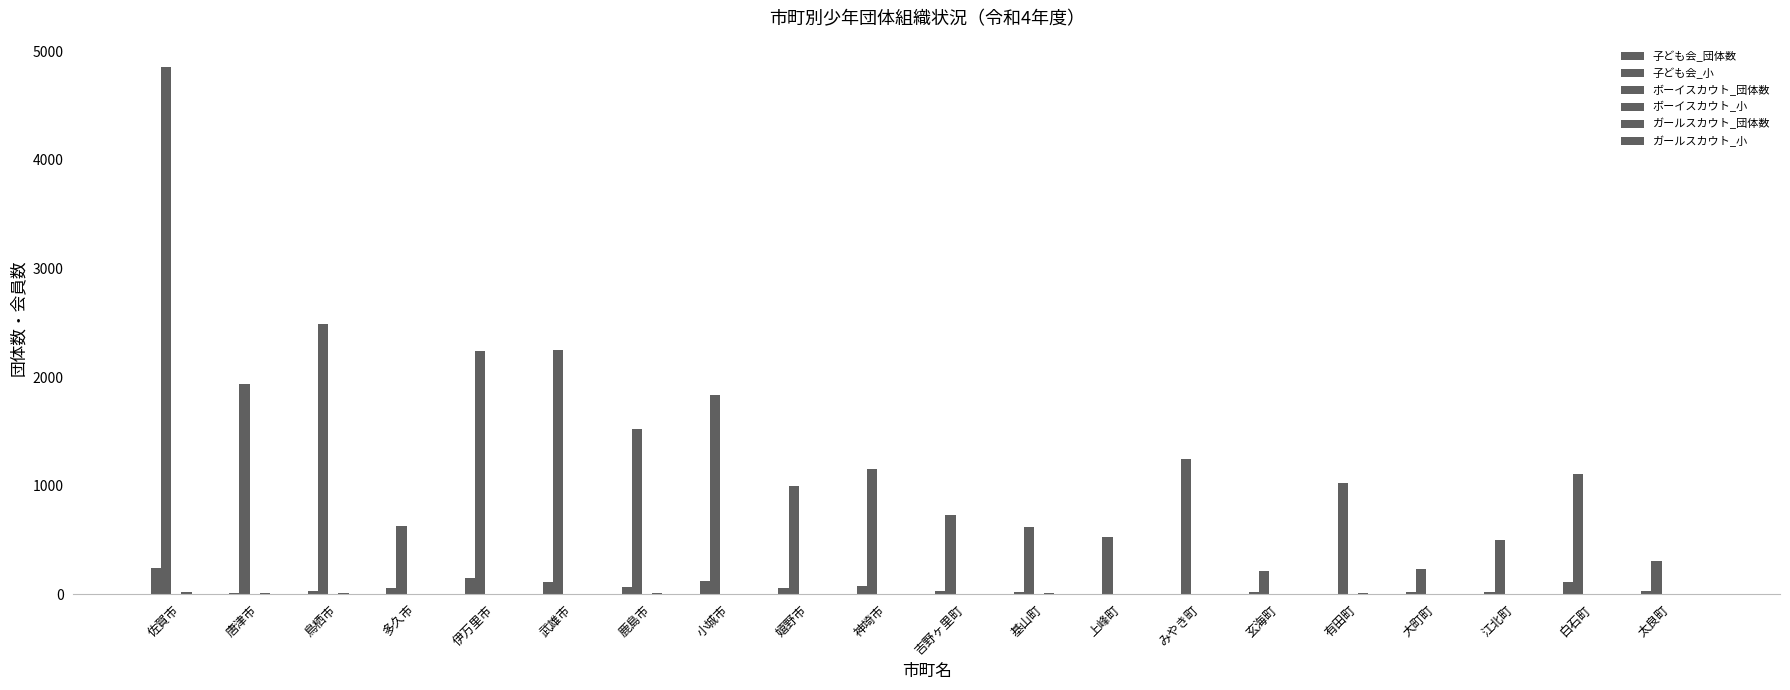

How many data points does each series have?

20